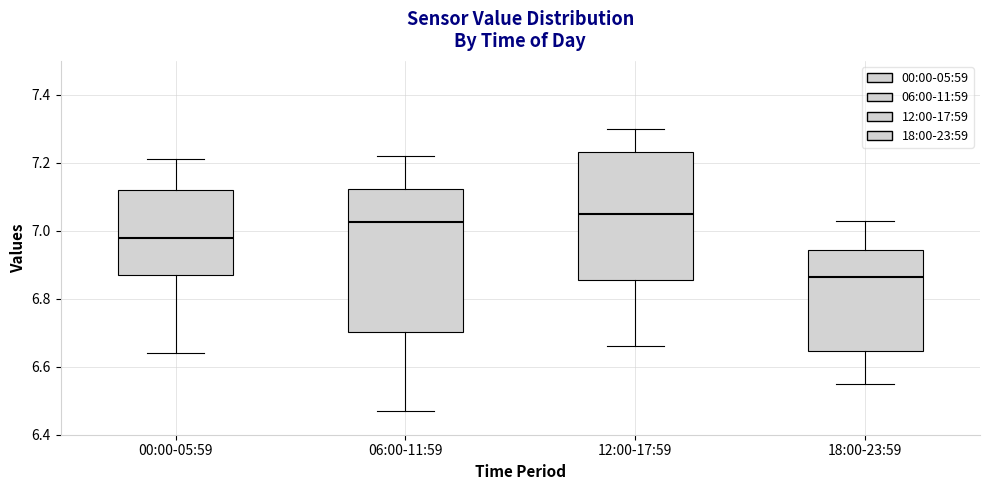

Reading left to right, transcribe this box plot: for each box, give where its median line is, the range the box spans, and where its two whiskers end, as read against the y-axis. The values are not printed on the chart, so give them approximately, as read against the axis.

00:00-05:59: median 6.98, box 6.88 to 7.12, whiskers 6.64 to 7.22
06:00-11:59: median 7.02, box 6.70 to 7.12, whiskers 6.48 to 7.22
12:00-17:59: median 7.06, box 6.86 to 7.24, whiskers 6.66 to 7.30
18:00-23:59: median 6.86, box 6.64 to 6.94, whiskers 6.56 to 7.04